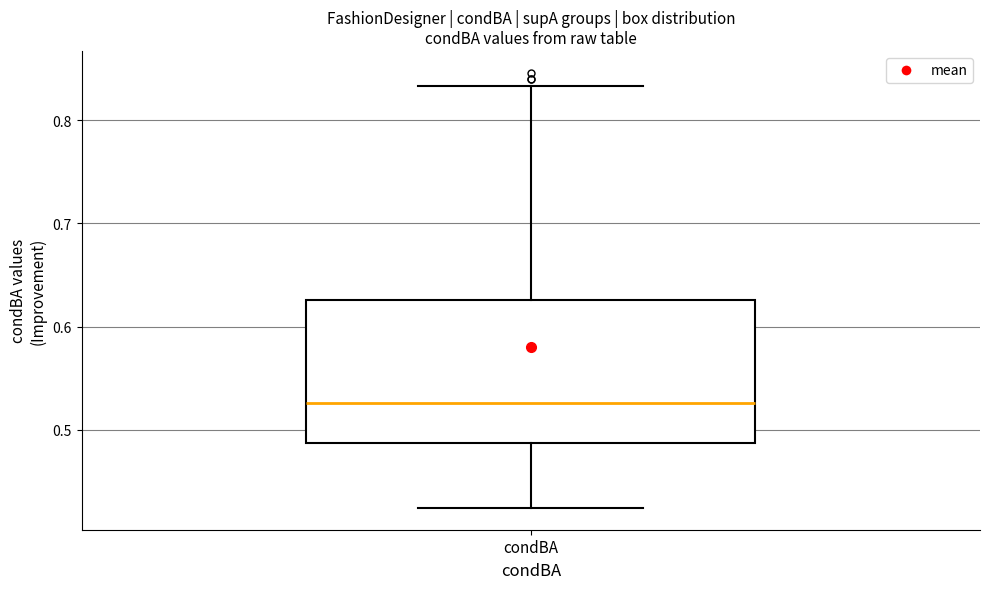

Transcribe this box plot: give where the median line is, the range the box spans, and where the two whiskers end, as read against the y-axis. The values are not printed on the chart, so give them approximately, as read against the axis.

median 0.53, box 0.49 to 0.63, whiskers 0.42 to 0.83